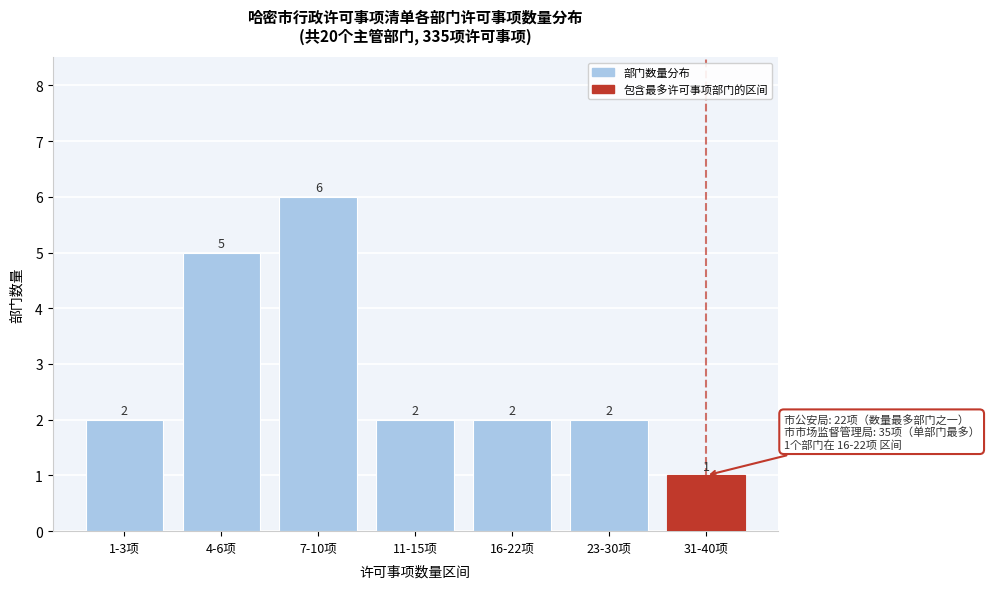

Reading left to right, list all the values displayed in this chart.

2	5	6	2	2	2	1